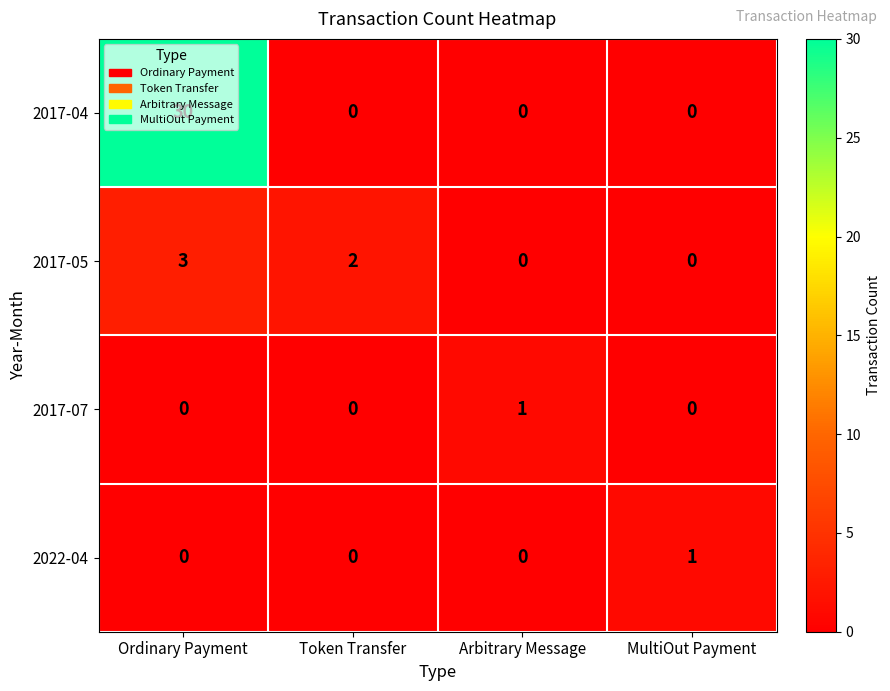

The 2017-05 series shows 0 at MultiOut Payment. True or false?

True